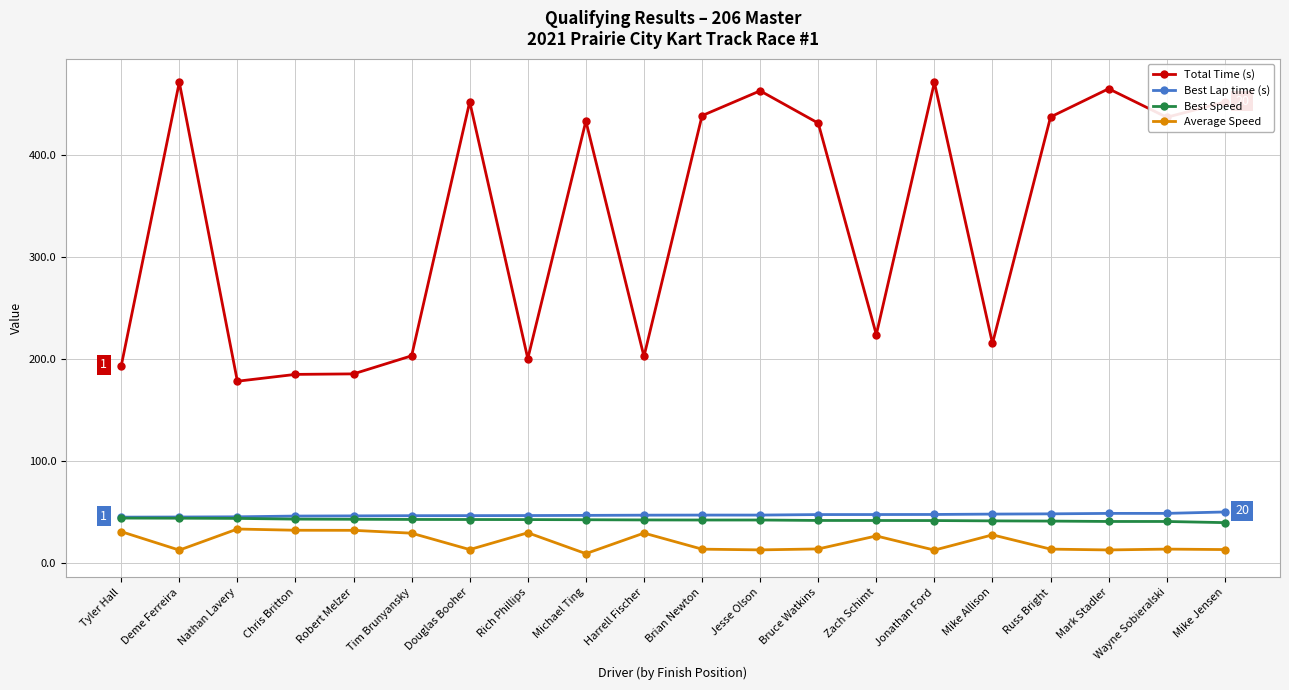

What is the value of the Best Speed point at the 20th from the left?

39.6